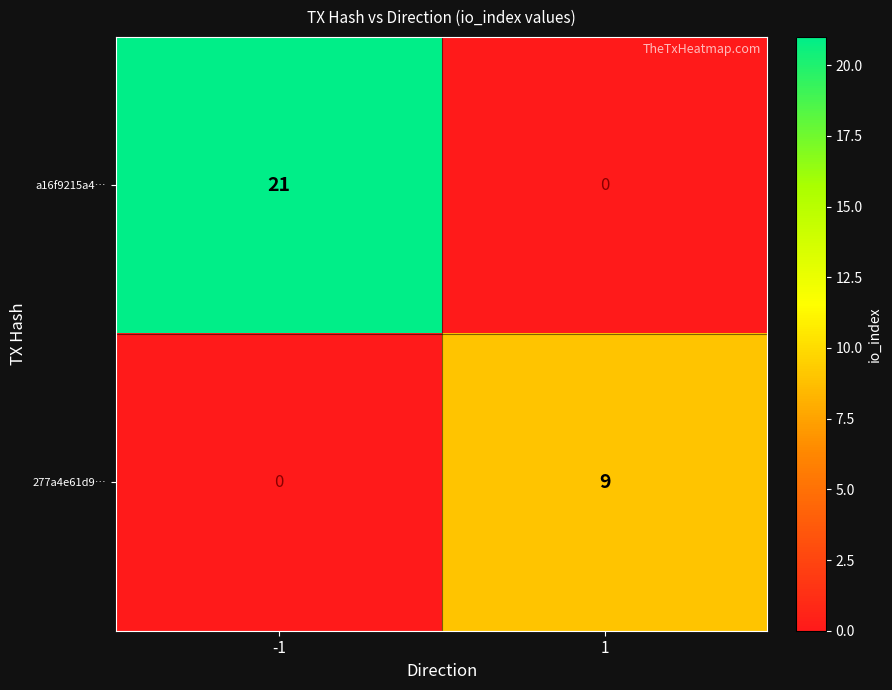

How many categories are shown in the chart?

2